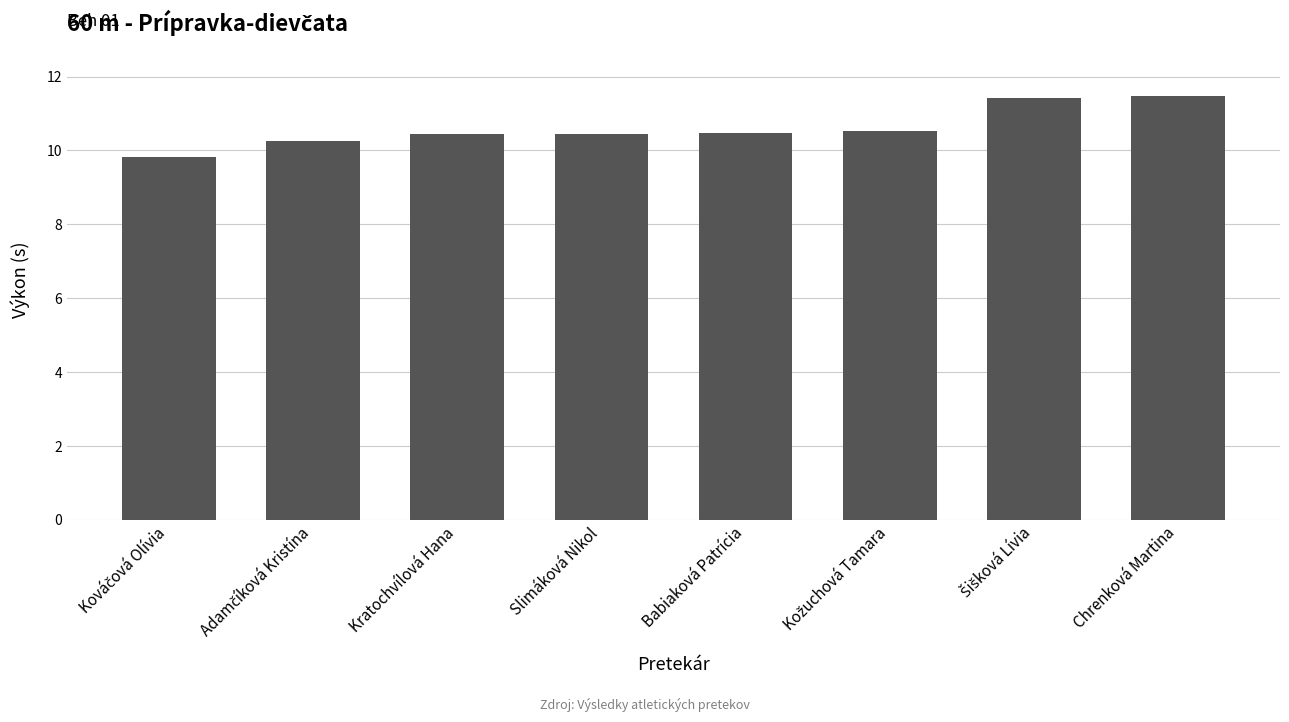

What is the average value?

10.6